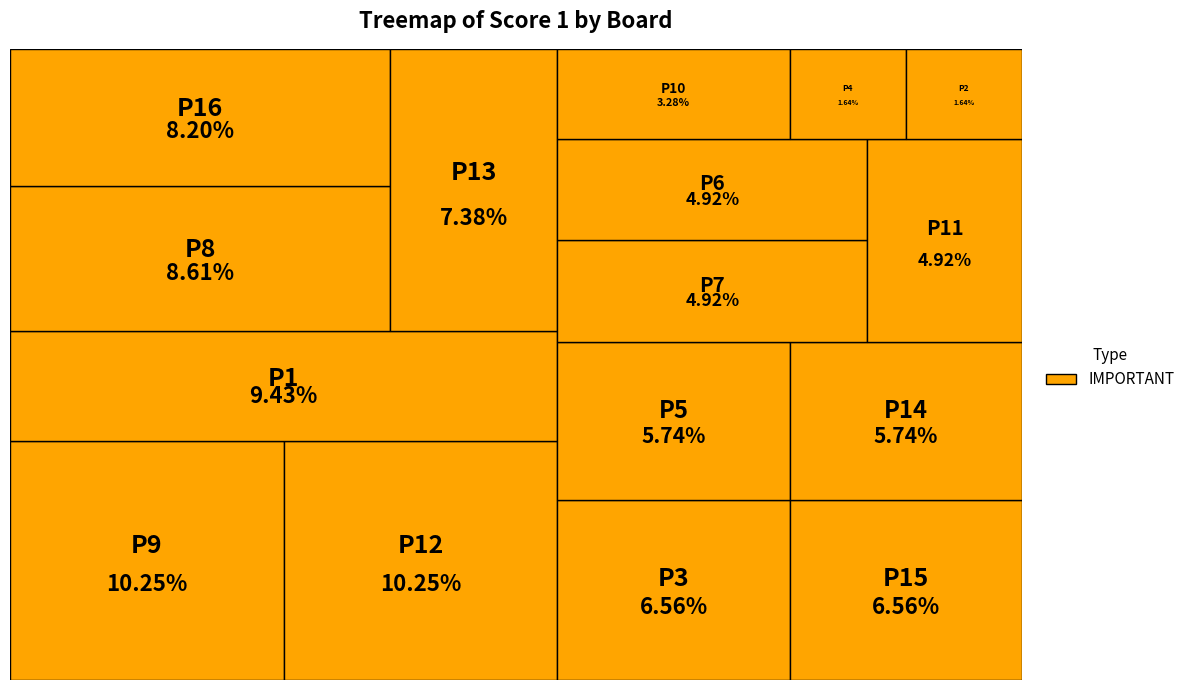

Does Board 15 account for over 50% of the chart?

No